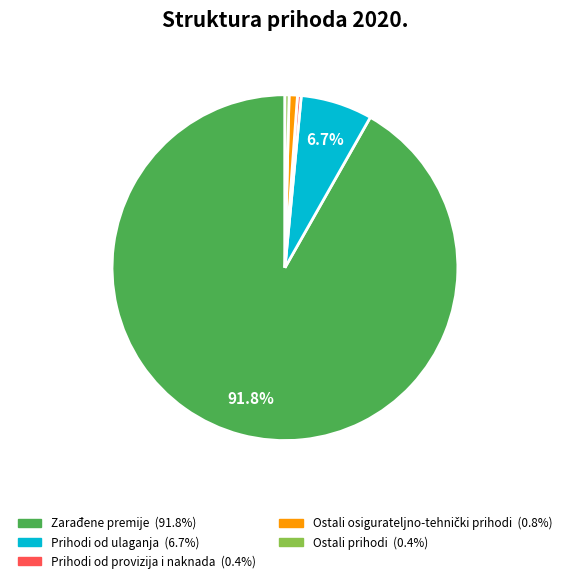

Which has a higher value, Ostali prihodi or Prihodi od ulaganja?

Prihodi od ulaganja